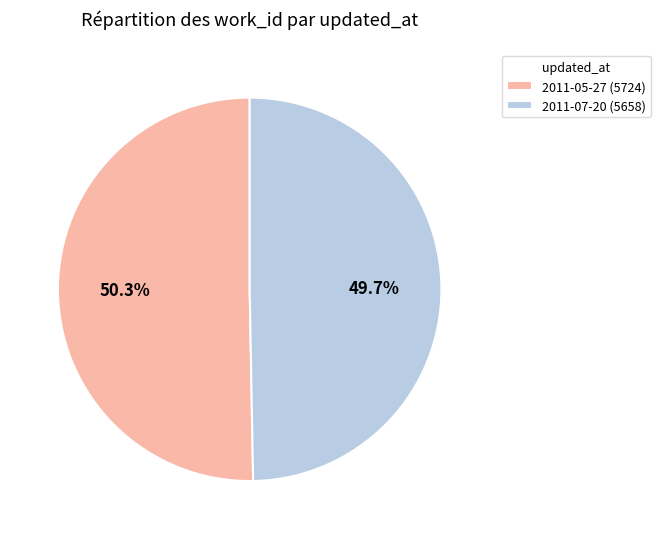

Rank the categories by value from lowest to highest.

2011-07-20, 2011-05-27